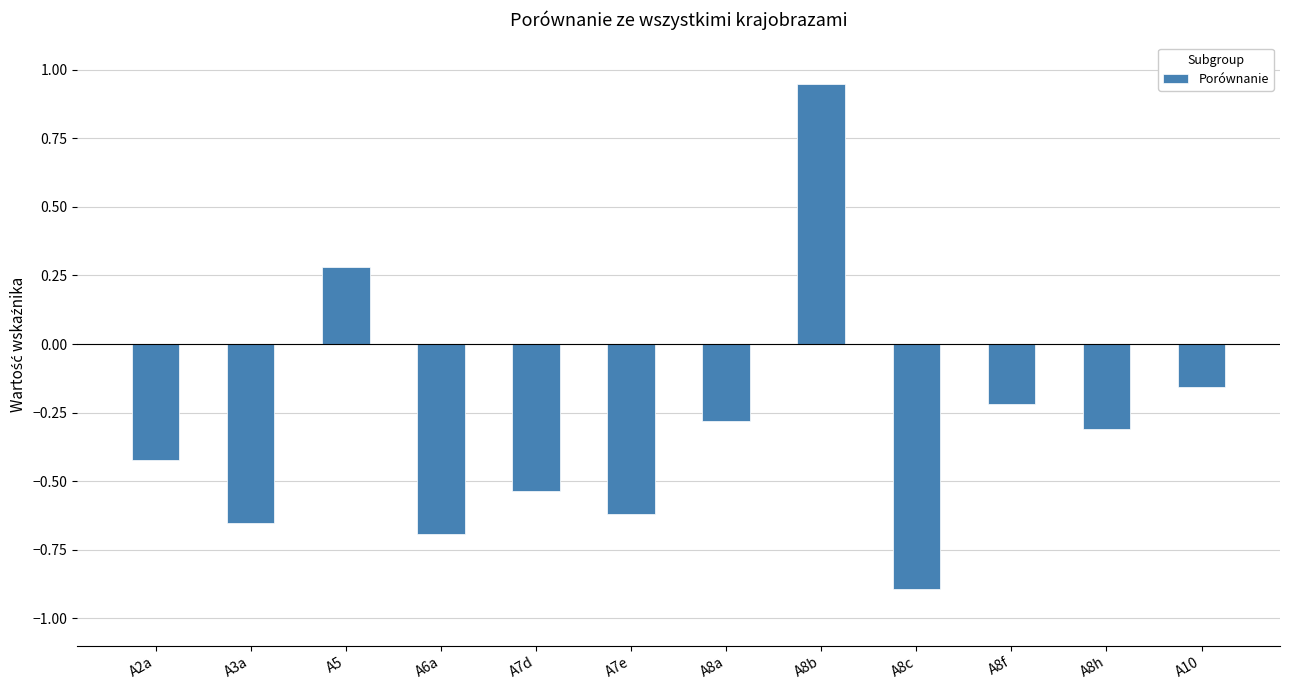

How many values are below 0?

10